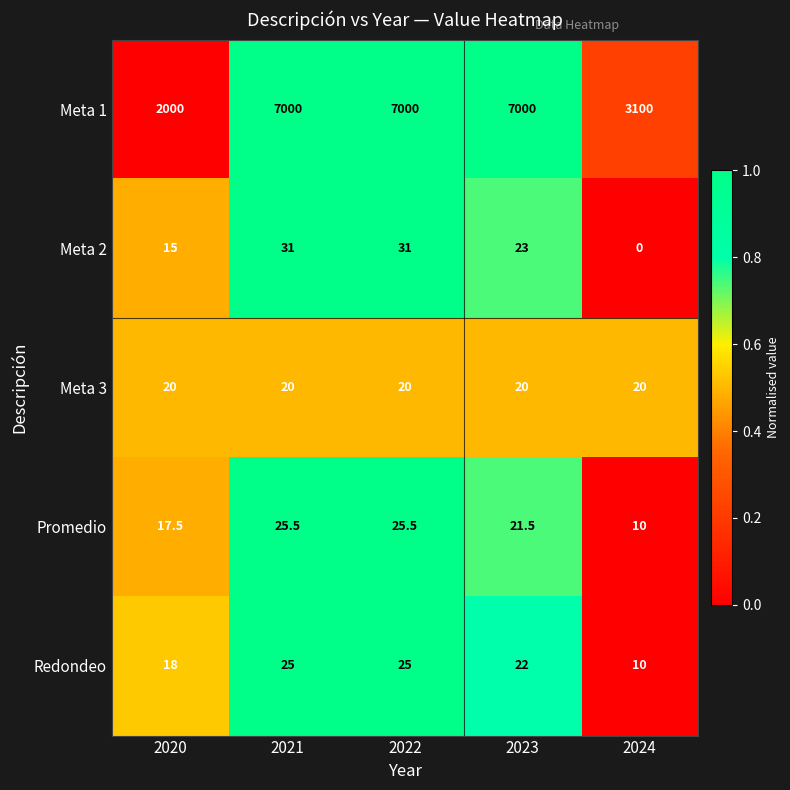

What is the total value across all series at 2023?

7086.5